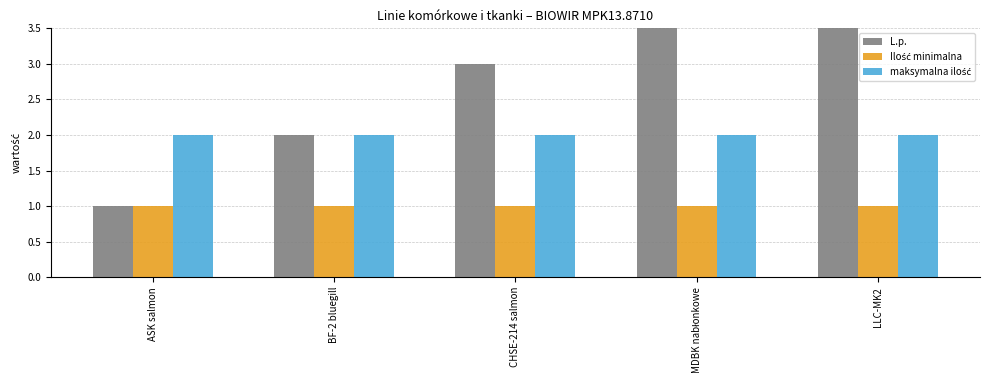

At which category does the chart reach its minimum across all series?

ASK salmon